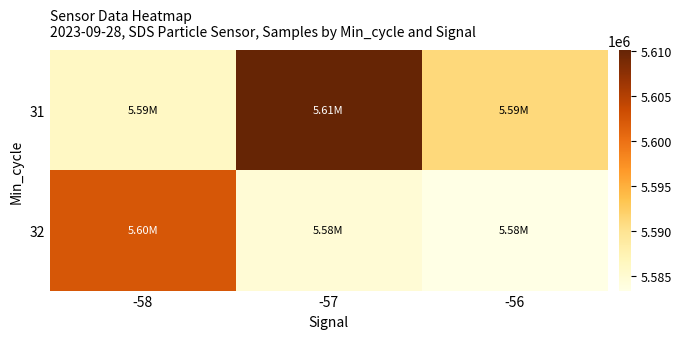

Which series changed the most between -58 and -56?

32